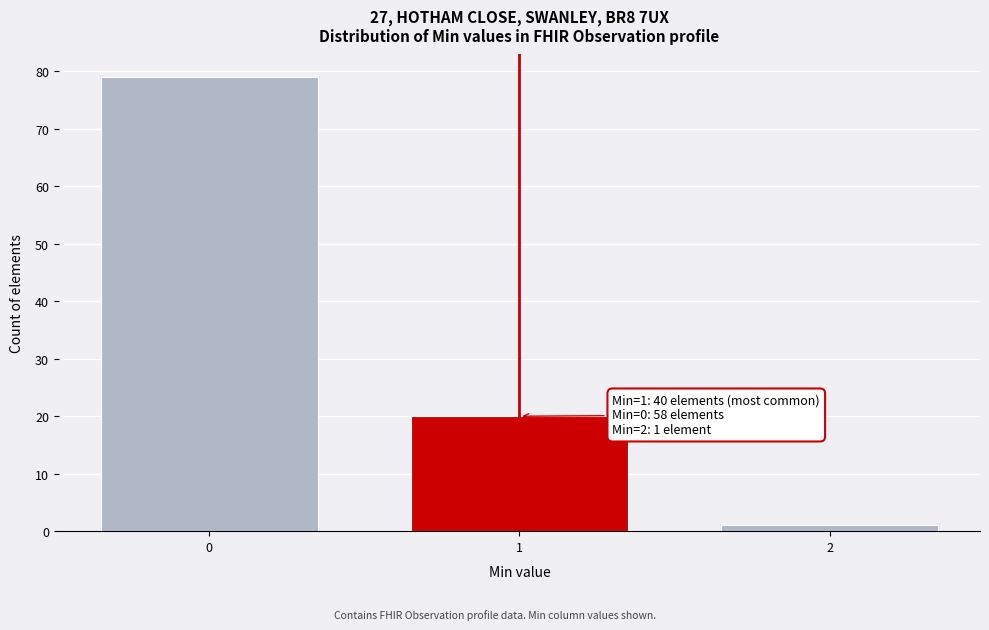

Reading left to right, what are all the values shown in this chart?

0=79	1=20	2=1